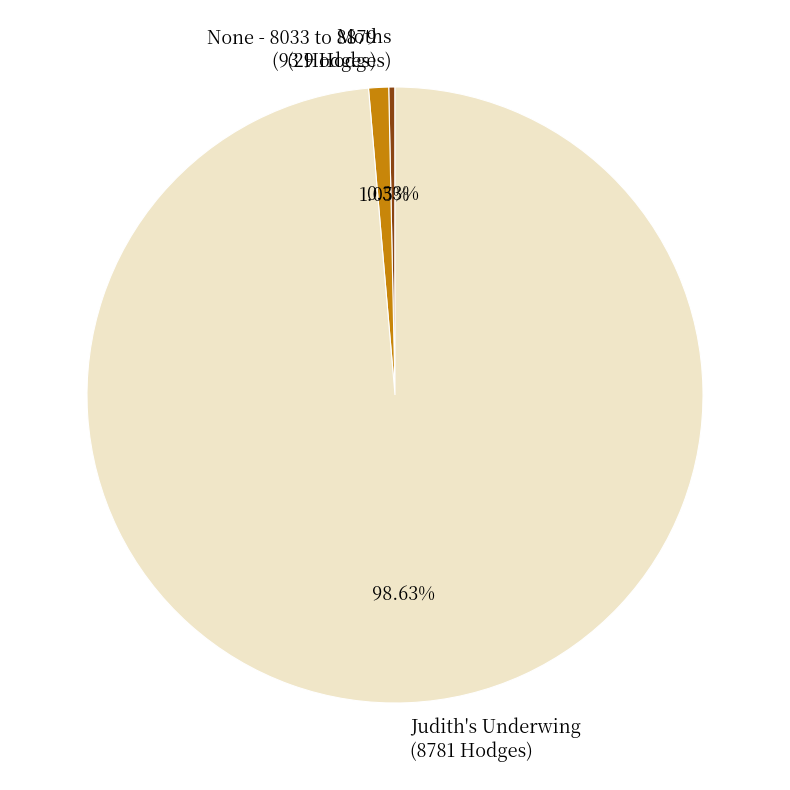

How many slices are in this pie chart?

3